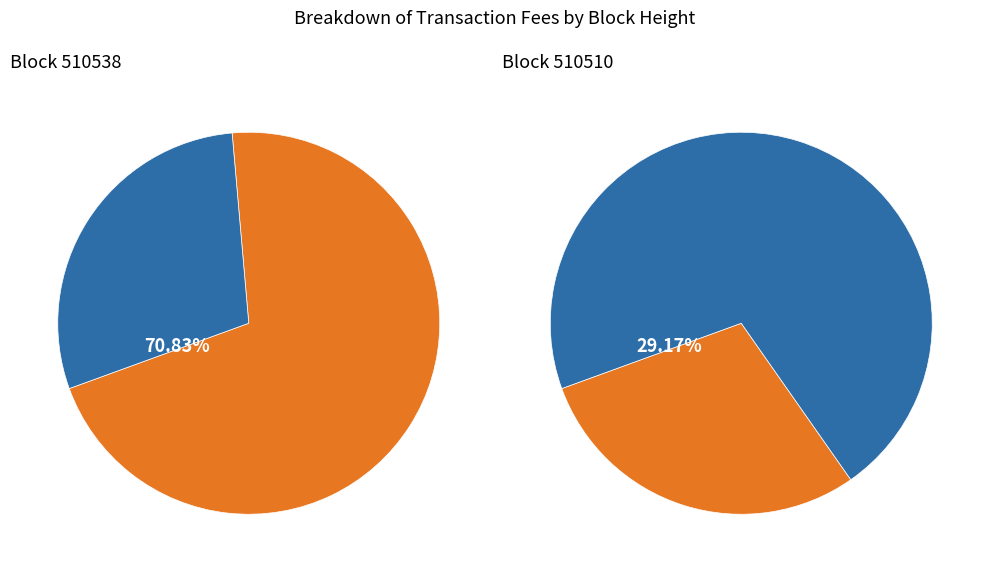

To the nearest percent, what percentage of the pie is 510538?

71%